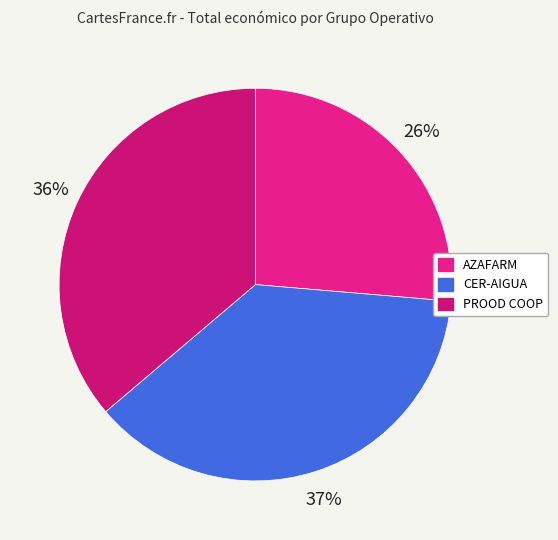

Rank the categories by value from highest to lowest.

CER-AIGUA, PROOD COOP, AZAFARM